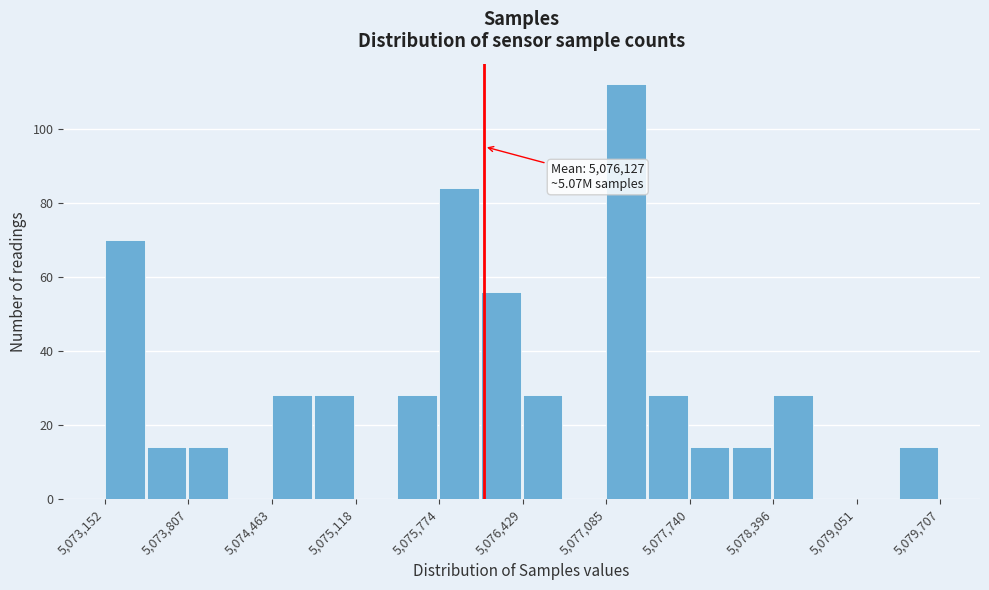

Around what value on the x-axis is the tallest bar? Give the approximate position of its centre, as read against the axis.

5077200